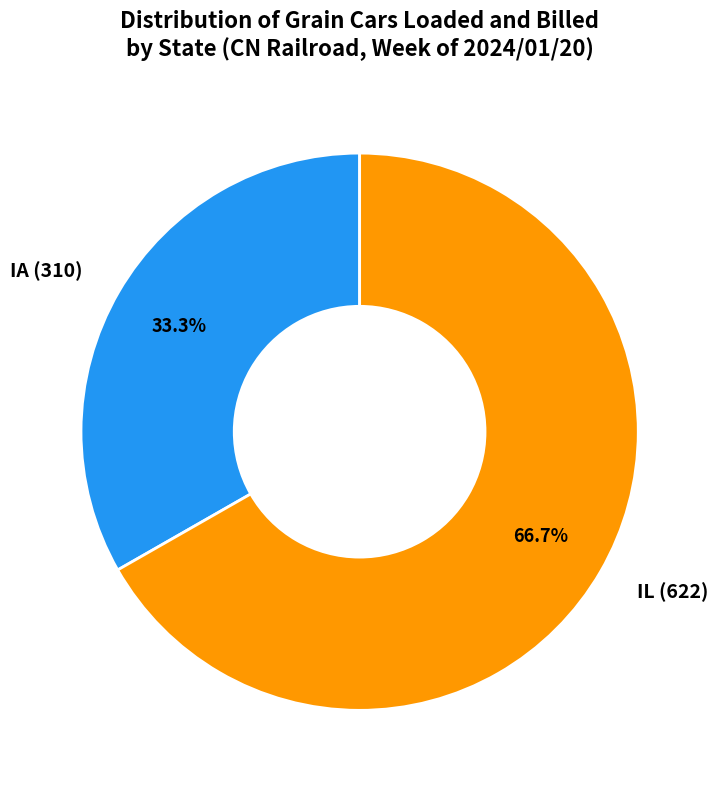

What portion of the pie excludes IA?

66.7%